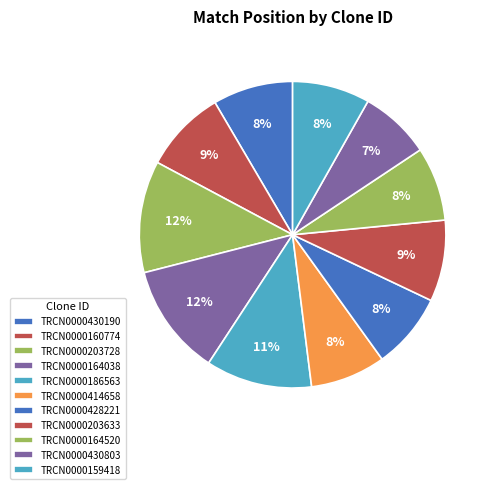

Which slice is the largest?

TRCN0000203728